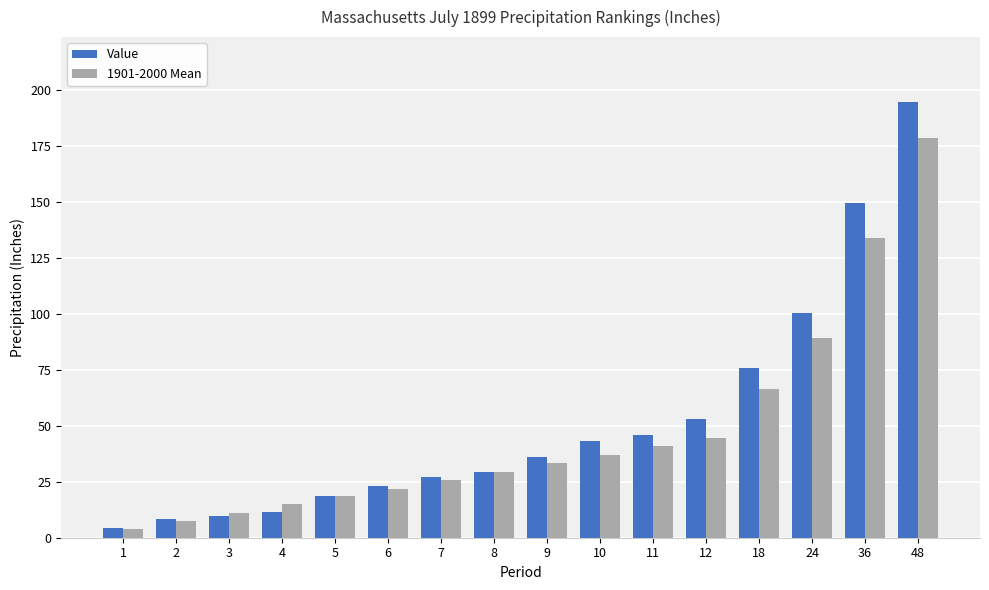

What is the difference between the highest and lowest values at 12?

8.1